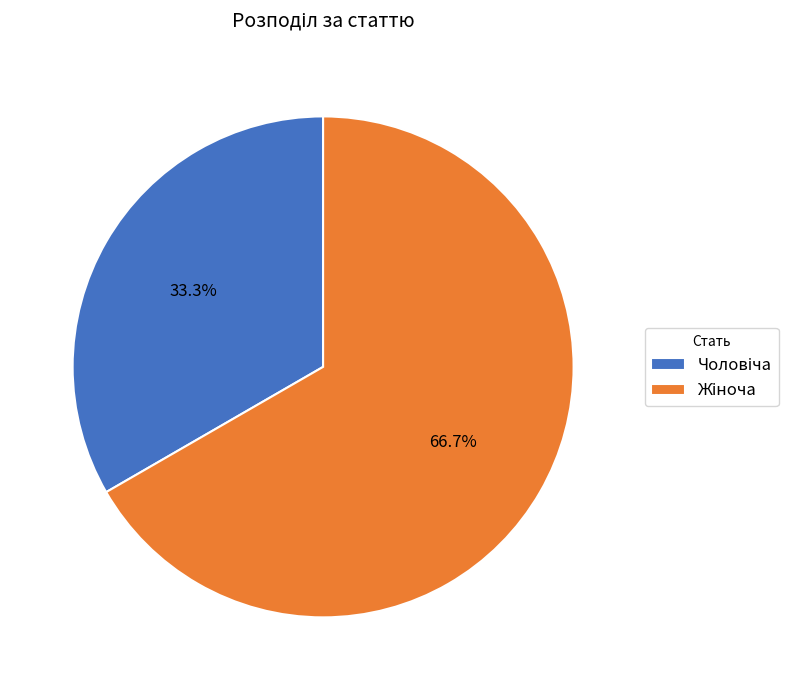

What is the smallest slice in the pie chart?

Чоловіча